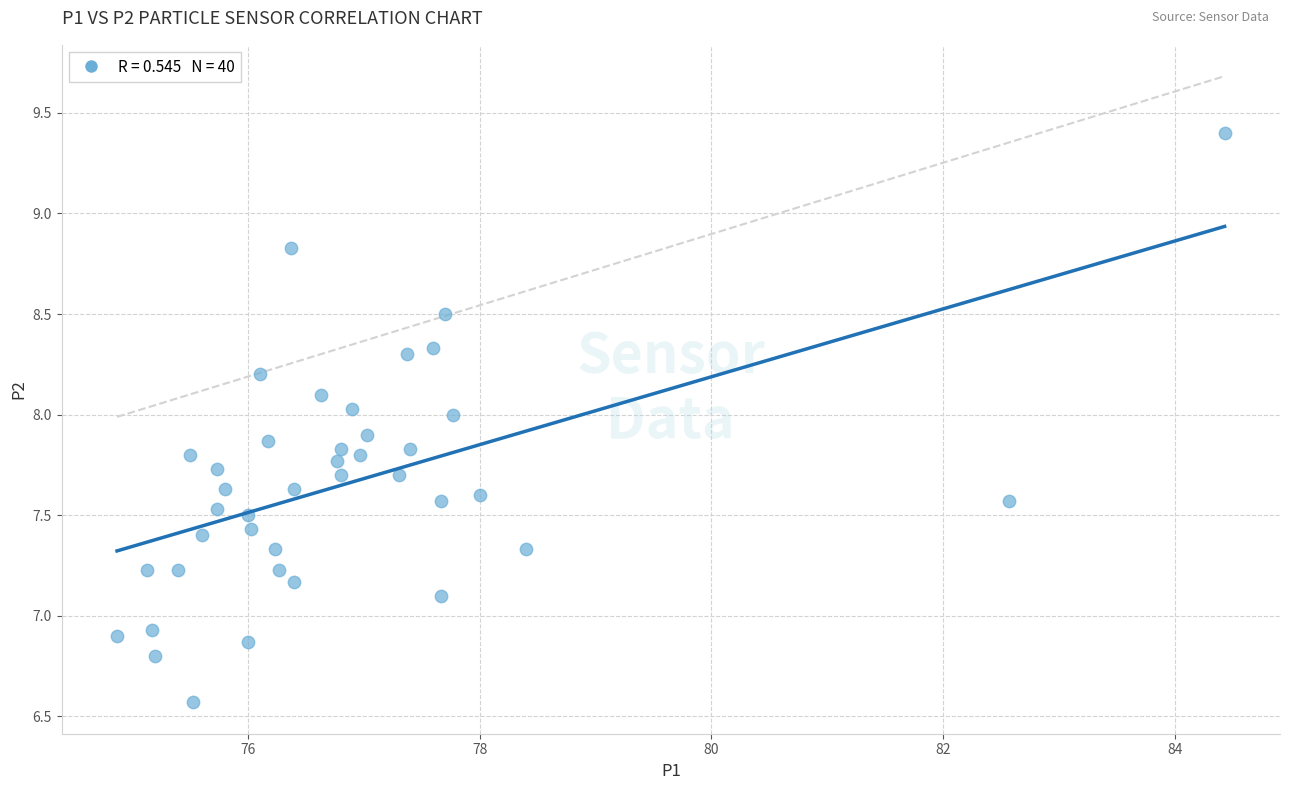

What is the range of Y values (max minus min)?

2.8